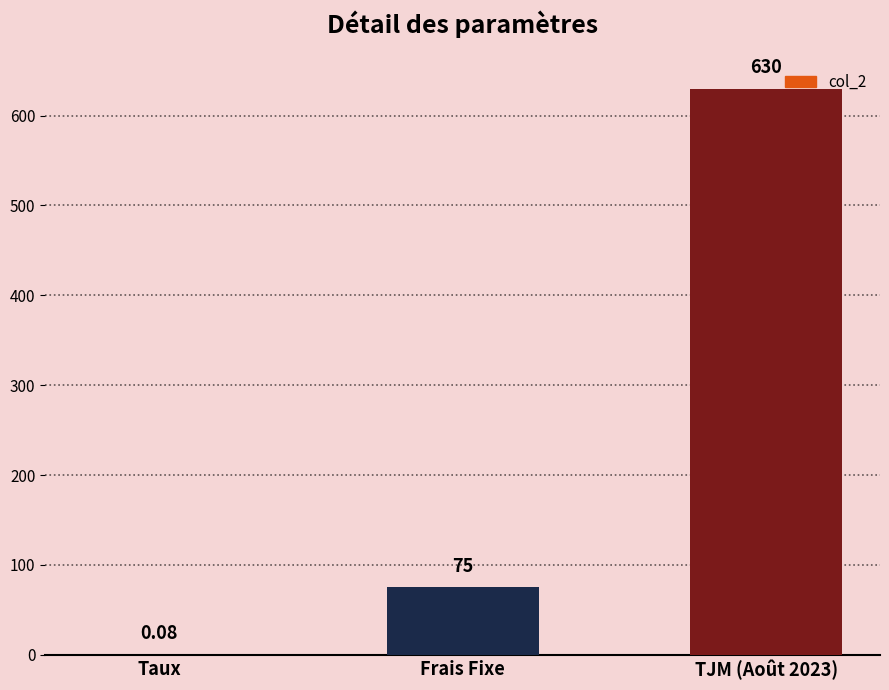

Between Frais Fixe and TJM (Août 2023), which is larger?

TJM (Août 2023)